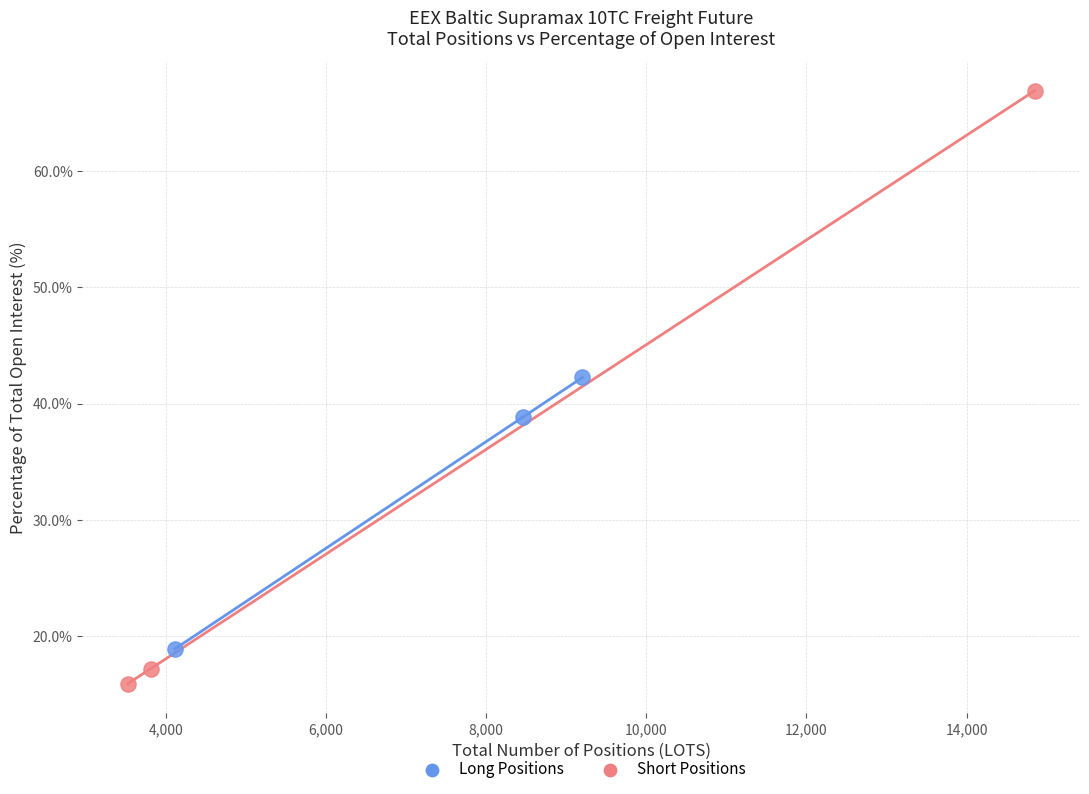

Which series has the widest spread of Y values?

Short Positions